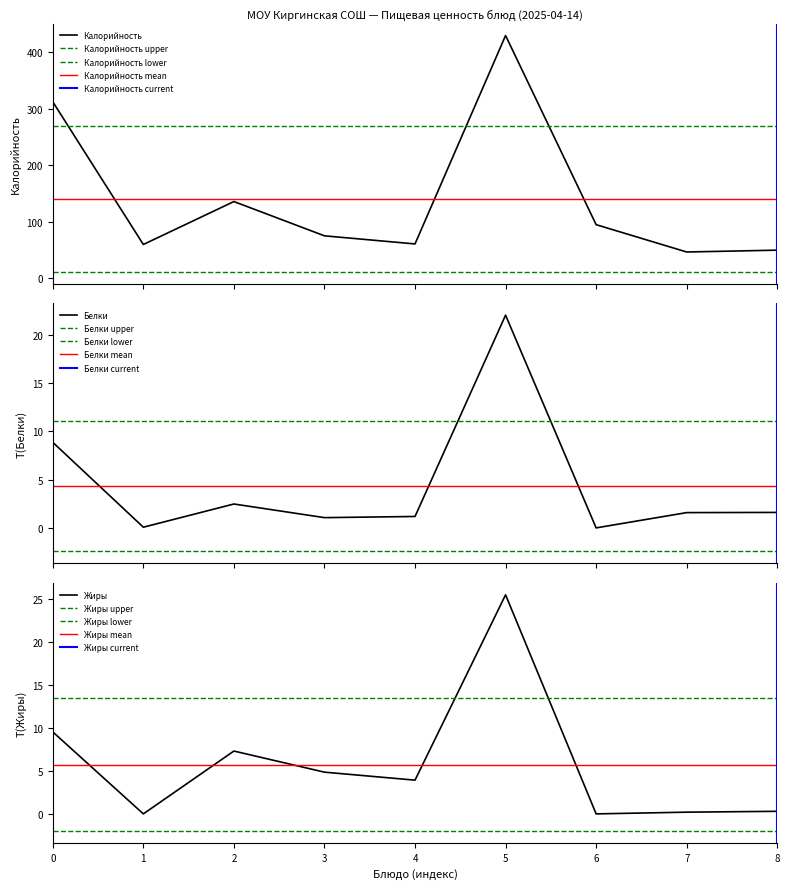

How many series are shown in this chart?

3